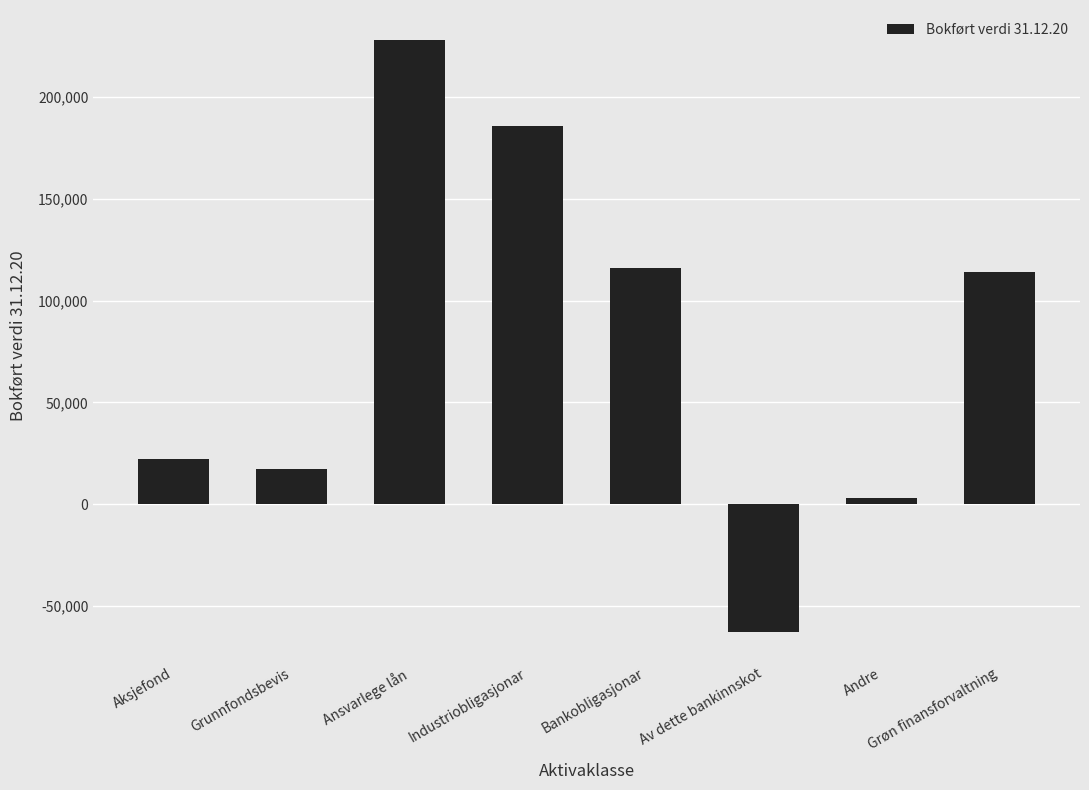

Are the bars grouped side by side (vs. stacked)?

No